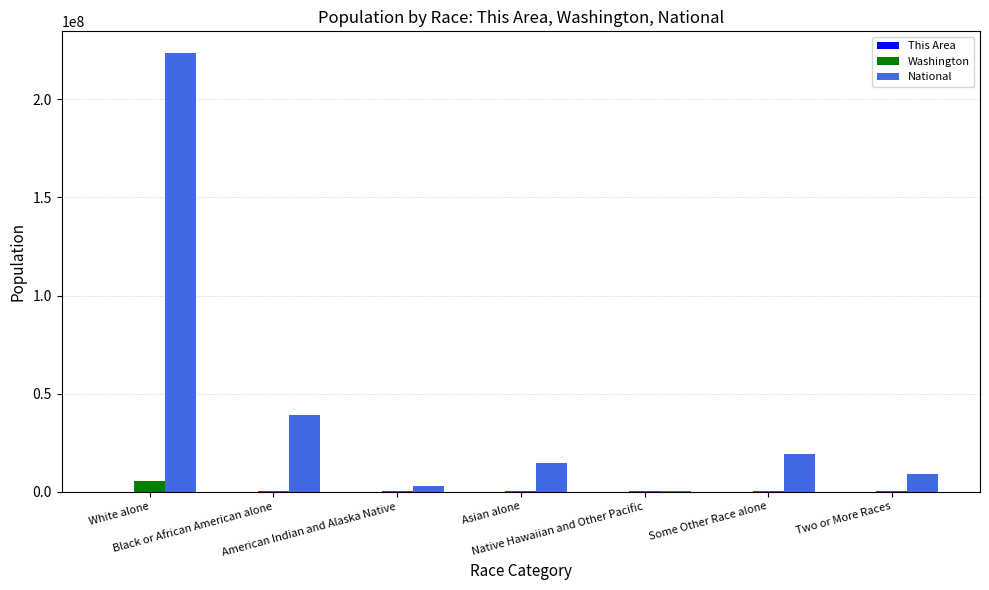

How many distinct data groups are displayed?

3